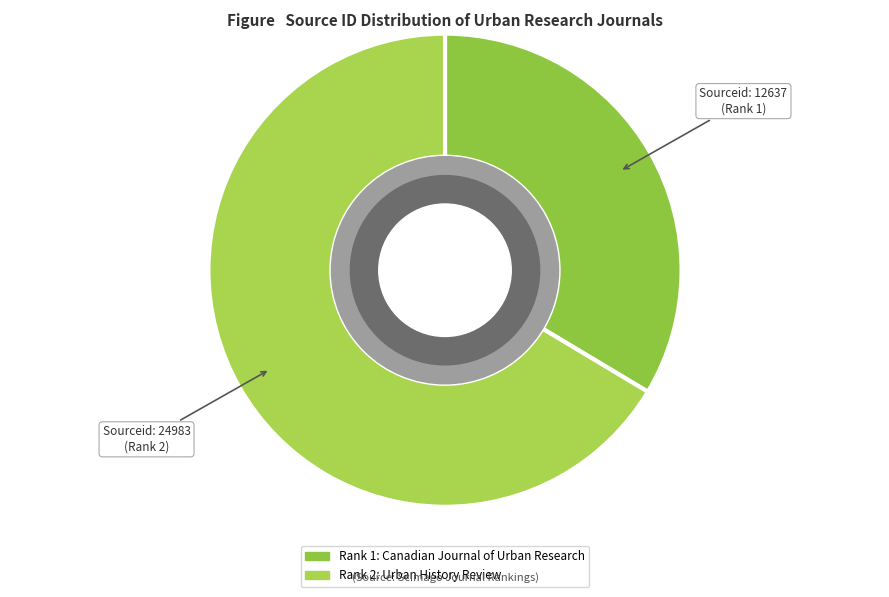

Which slice is the smallest?

Canadian Journal of Urban Research